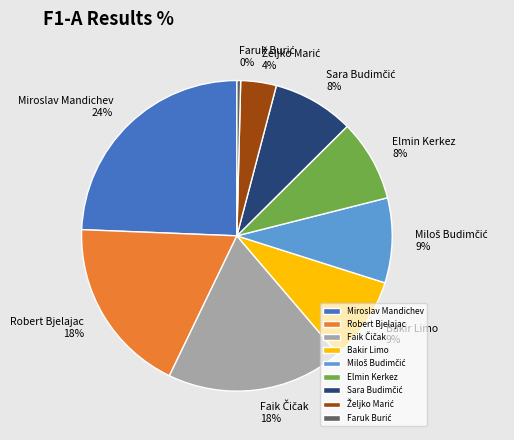

The Bakir Limo slice represents 9% of the pie. True or false?

True